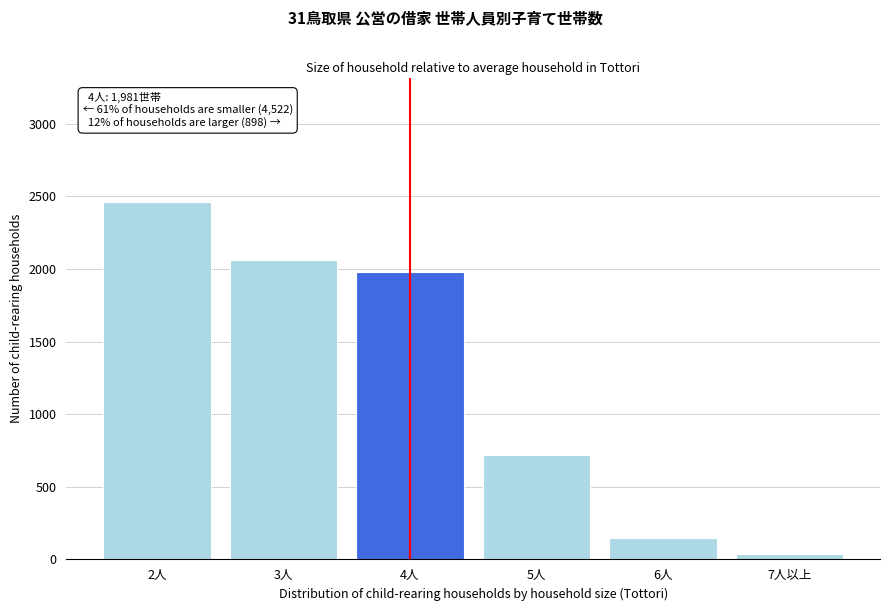

Reading right to left, what are all the values shown in this chart?

7人以上=35	6人=145	5人=718	4人=1981	3人=2064	2人=2458